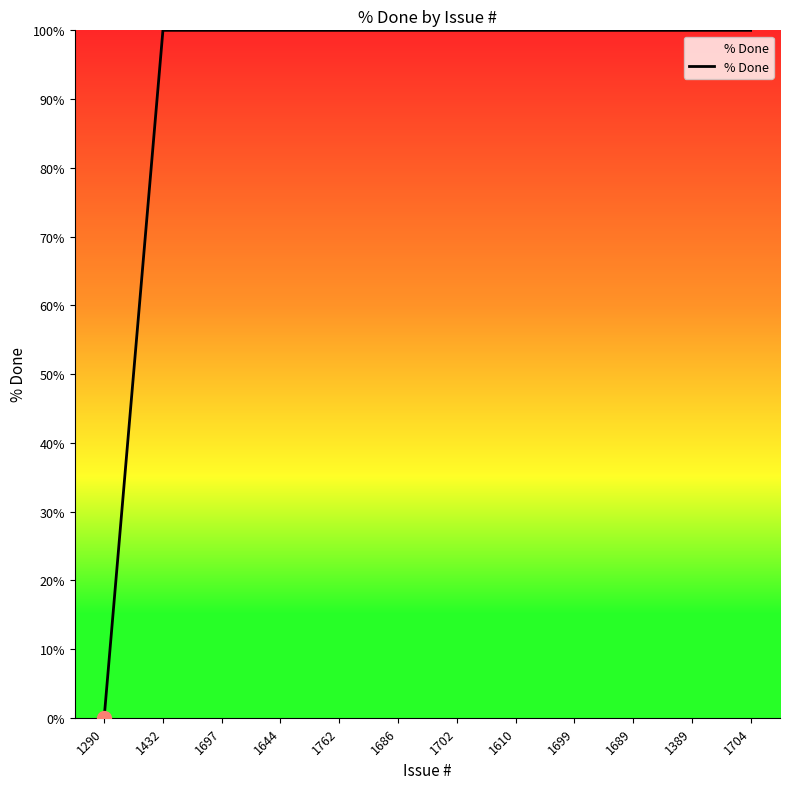

How many positive values are there?

11